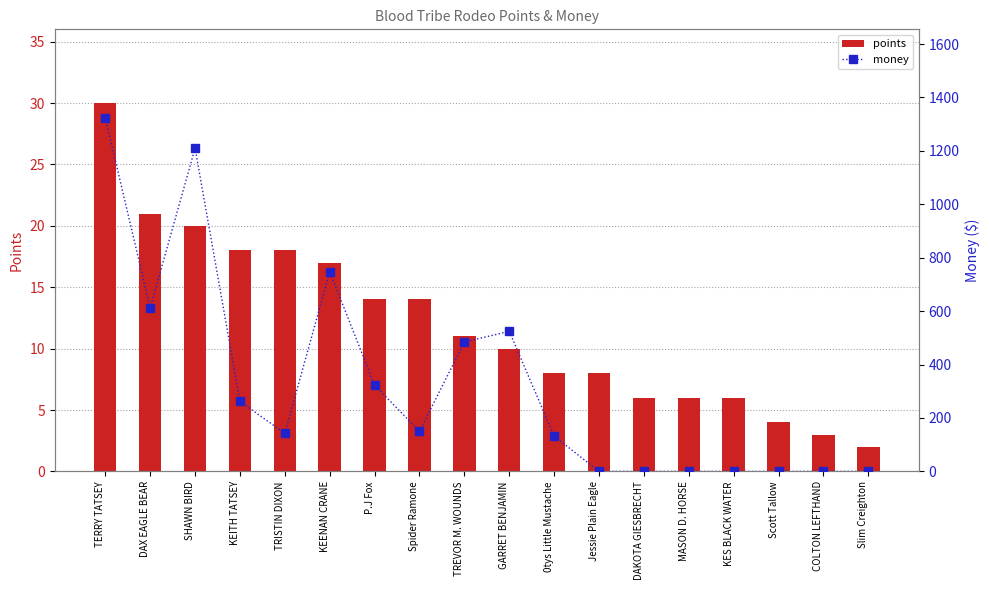

What is the difference between the highest and lowest values at P.J Fox?

309.0